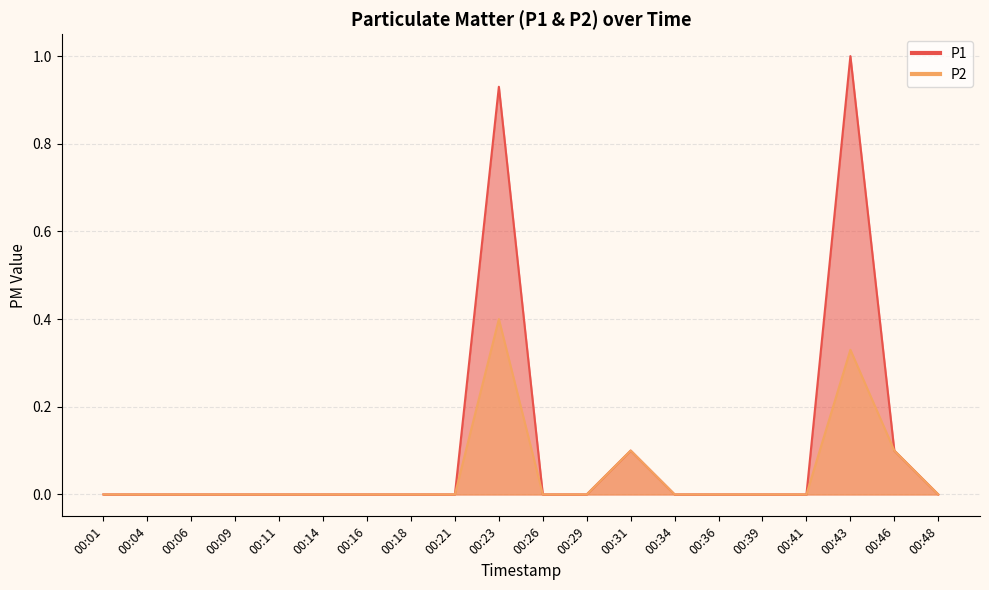

How many data points does each series have?

20